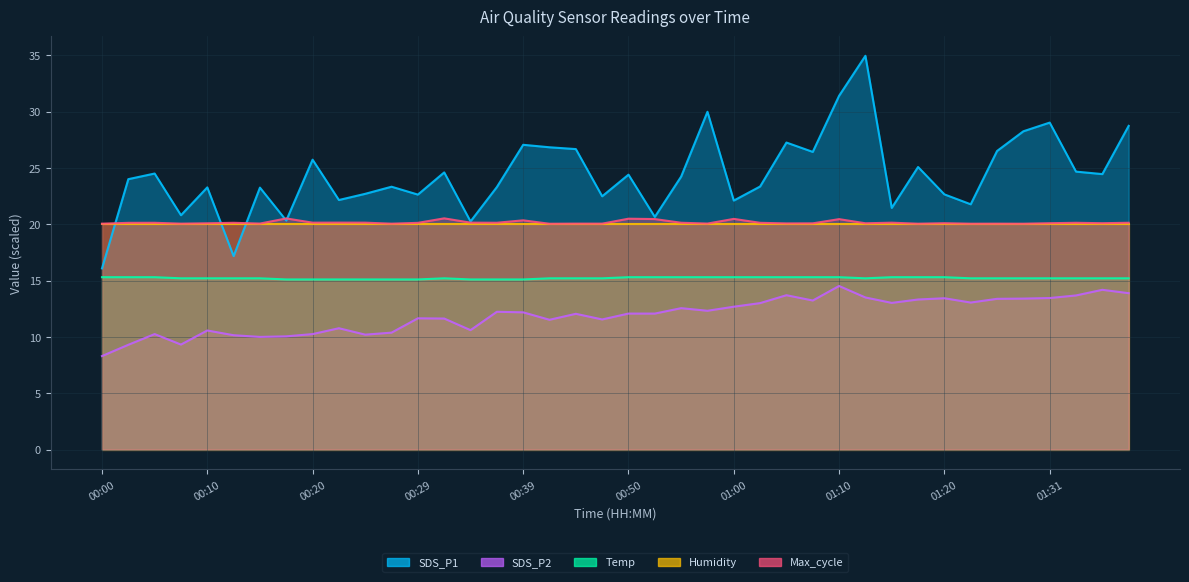

How many values in the SDS_P2 series are below 12?

17